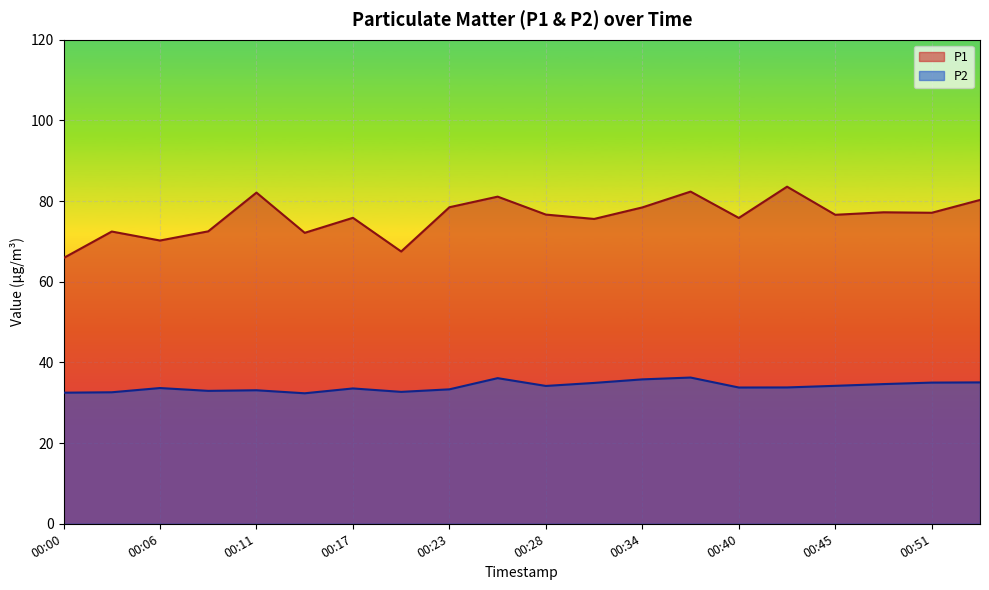

How many series are shown in this chart?

2